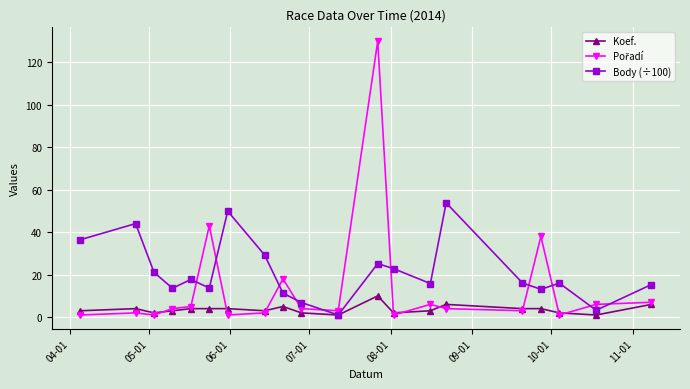

In Body (÷100), how many points are lower than both neighbors (excluding endpoints)?

6